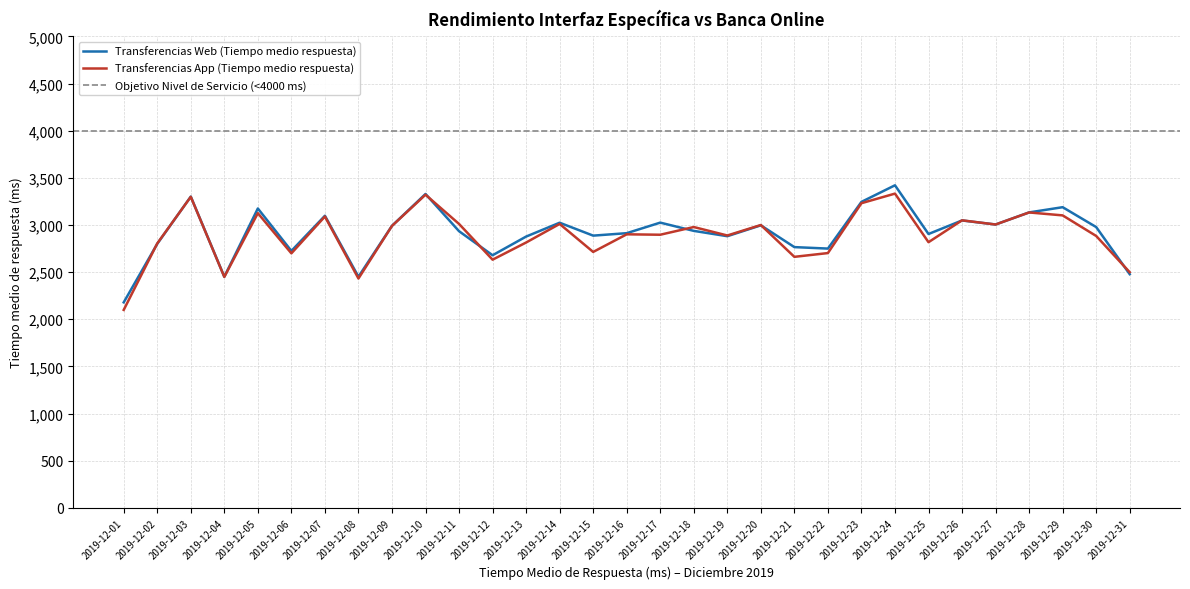

The value of Transferencias App (Tiempo medio respuesta) at 2019-12-24 is 1088.3. True or false?

False